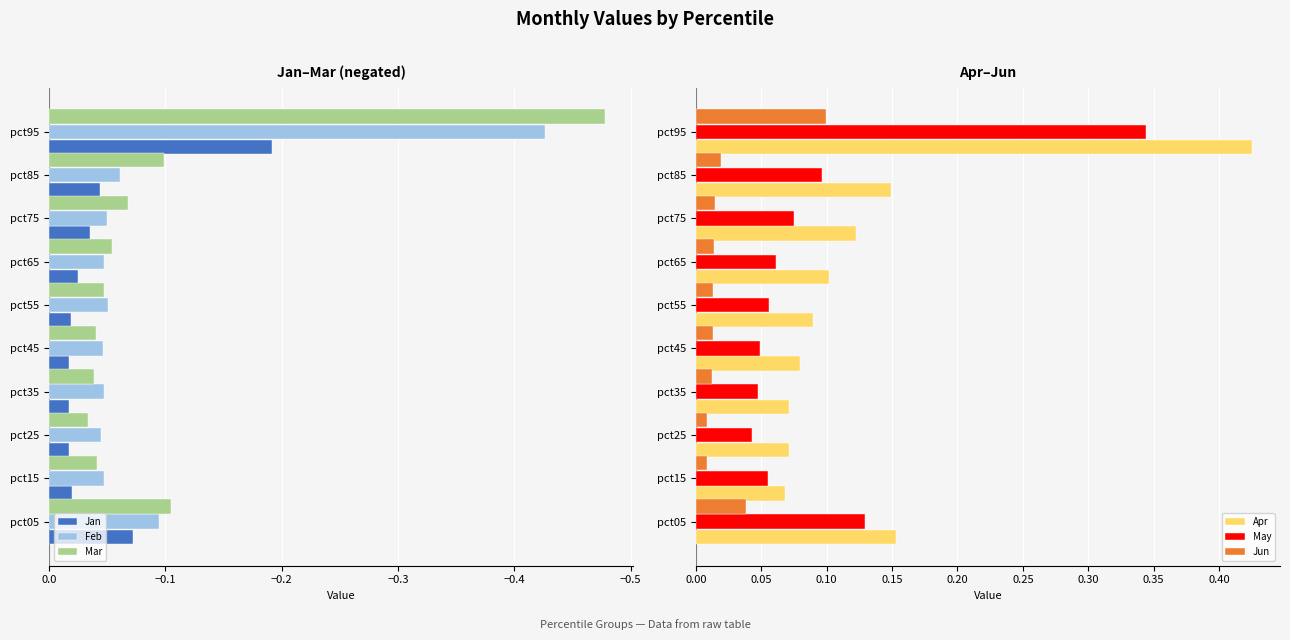

What are all the series names shown in the legend?

Jan, Feb, Mar, Apr, May, Jun